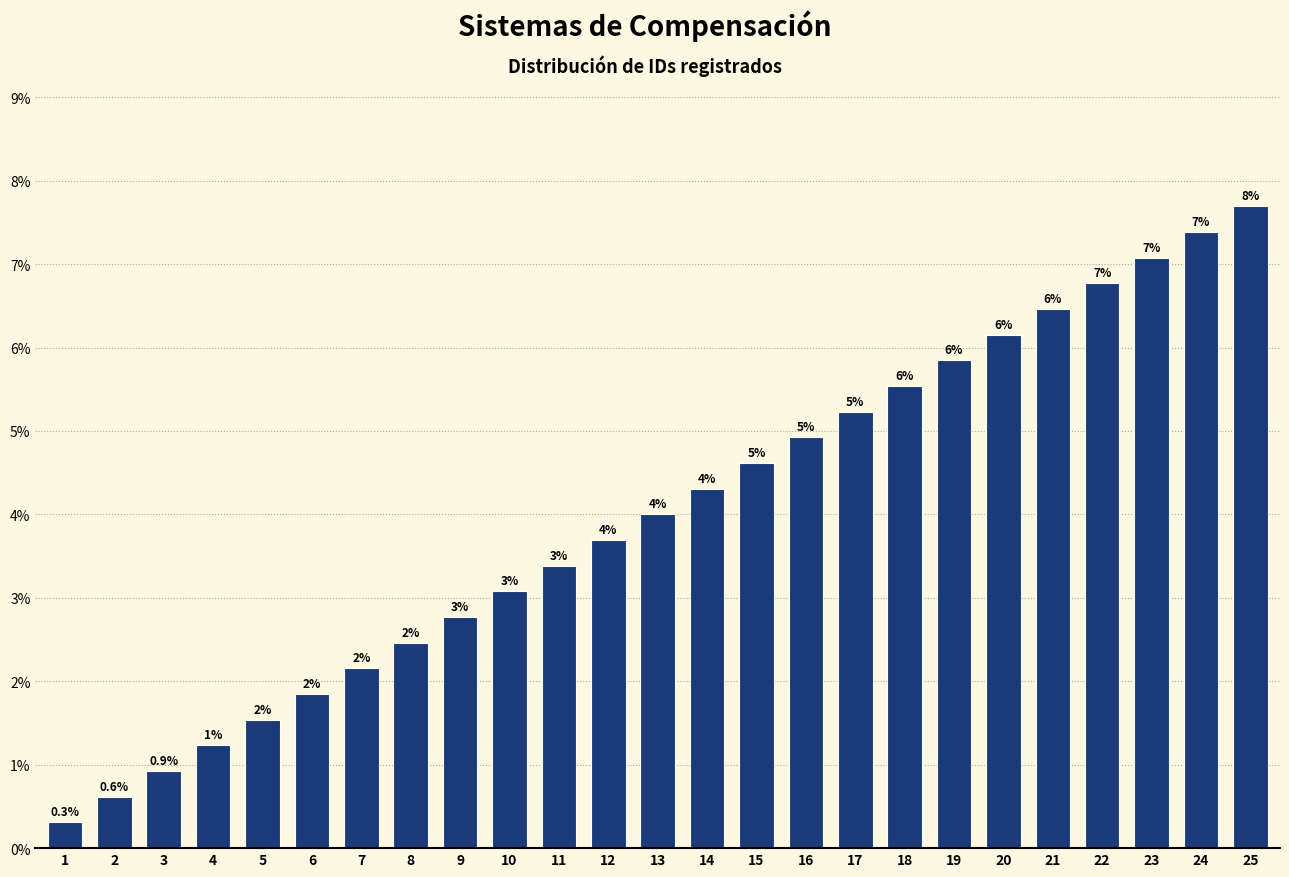

Approximately how many times larger is the value at 17 compared to 8?

2.1